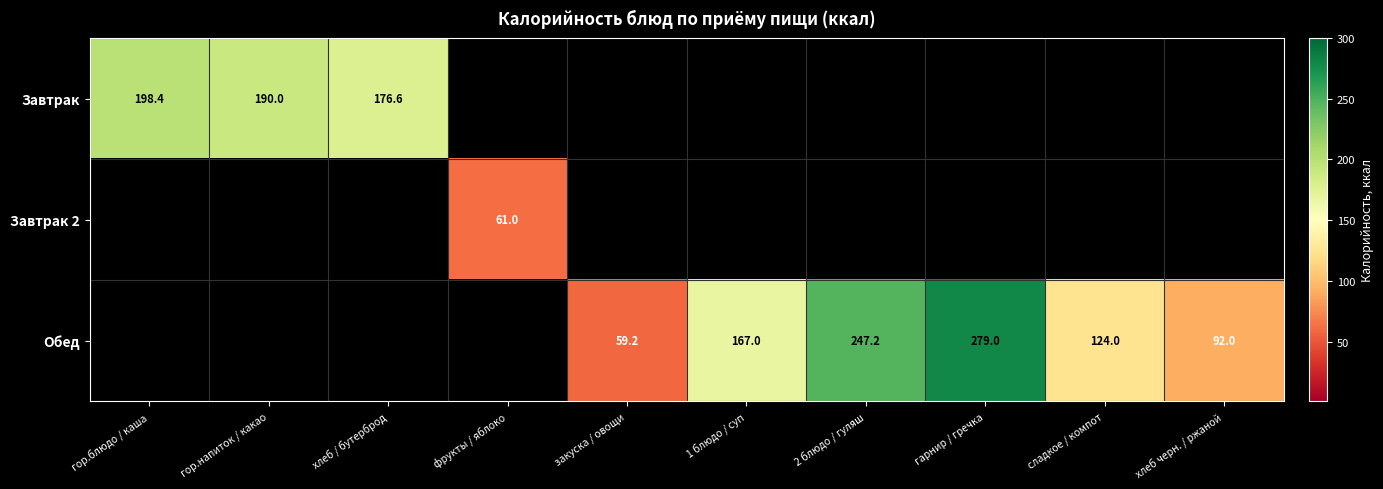

The value of Завтрак 2 at фрукты / яблоко is 61.0. True or false?

True